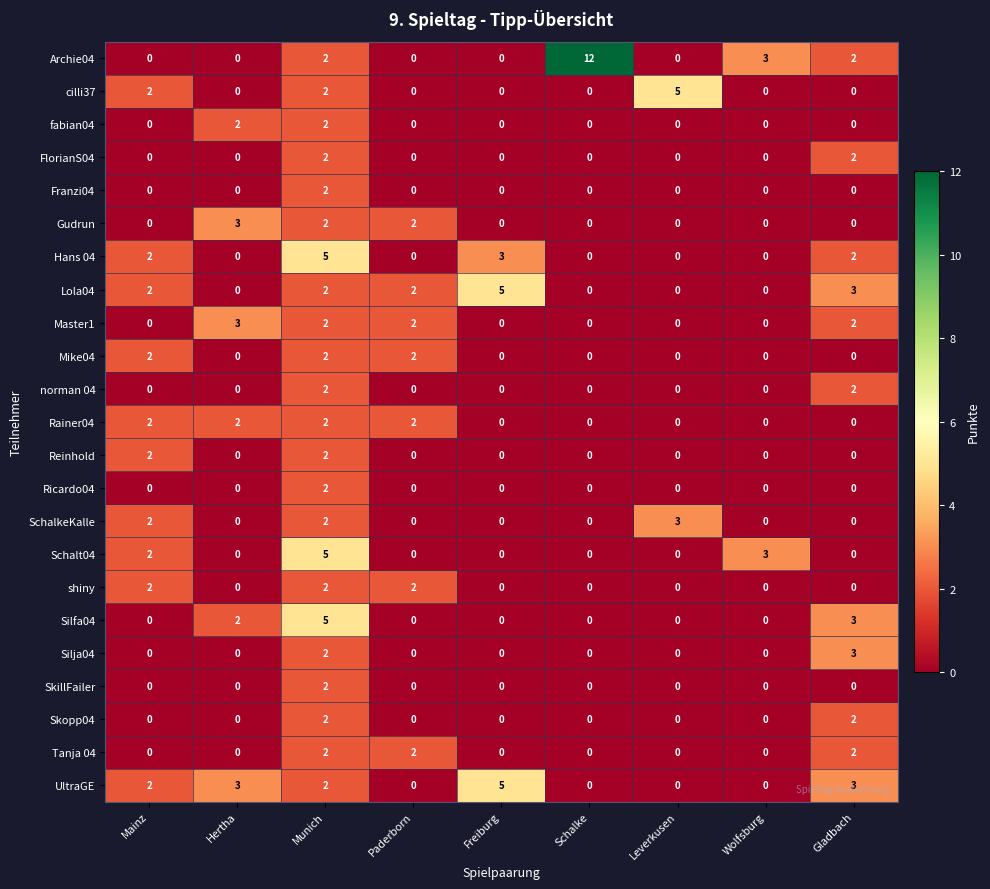

Which series has the largest range (max minus min)?

Archie04